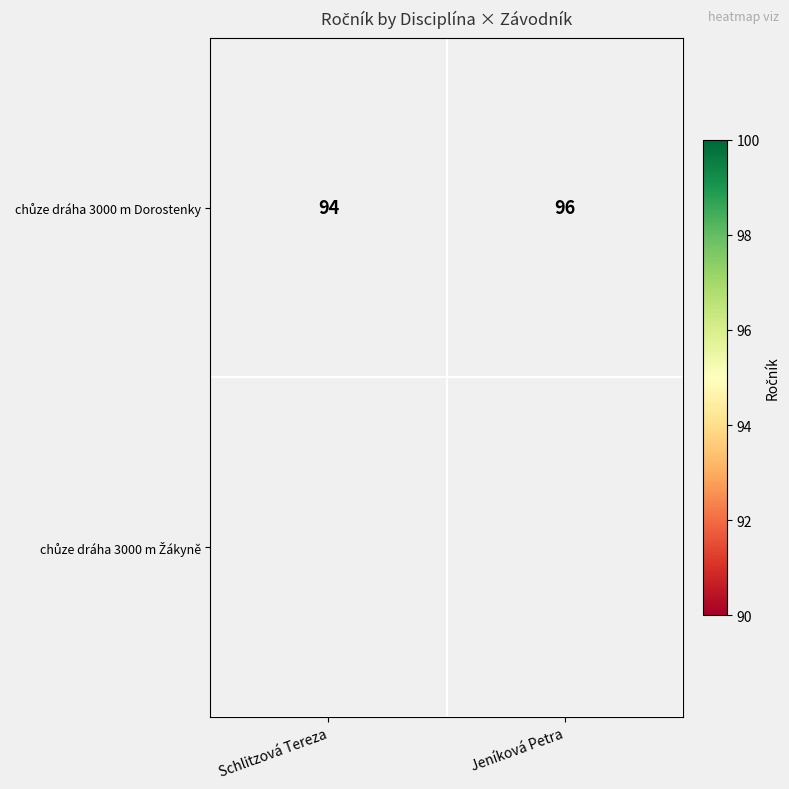

What is the greatest value displayed?

96.0